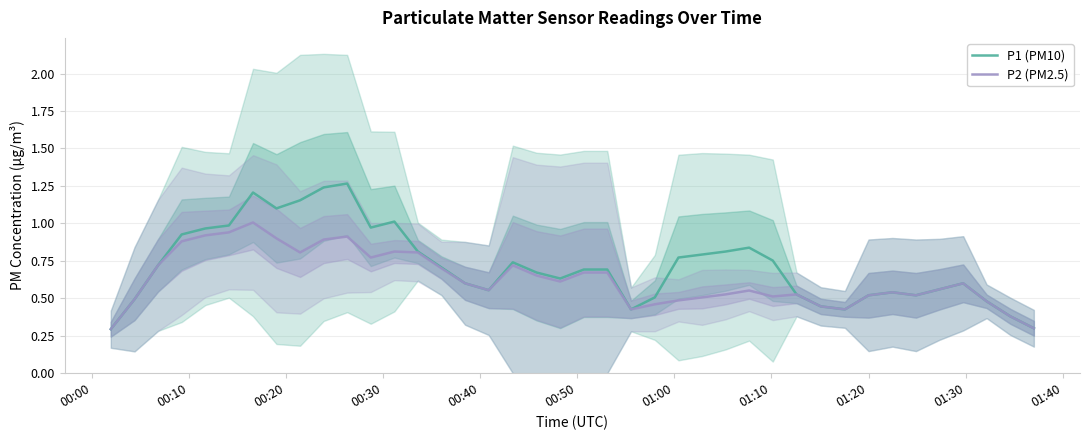

Is the value of P2 (PM2.5) at 31 greater than the value of P1 (PM10) at 24?

No